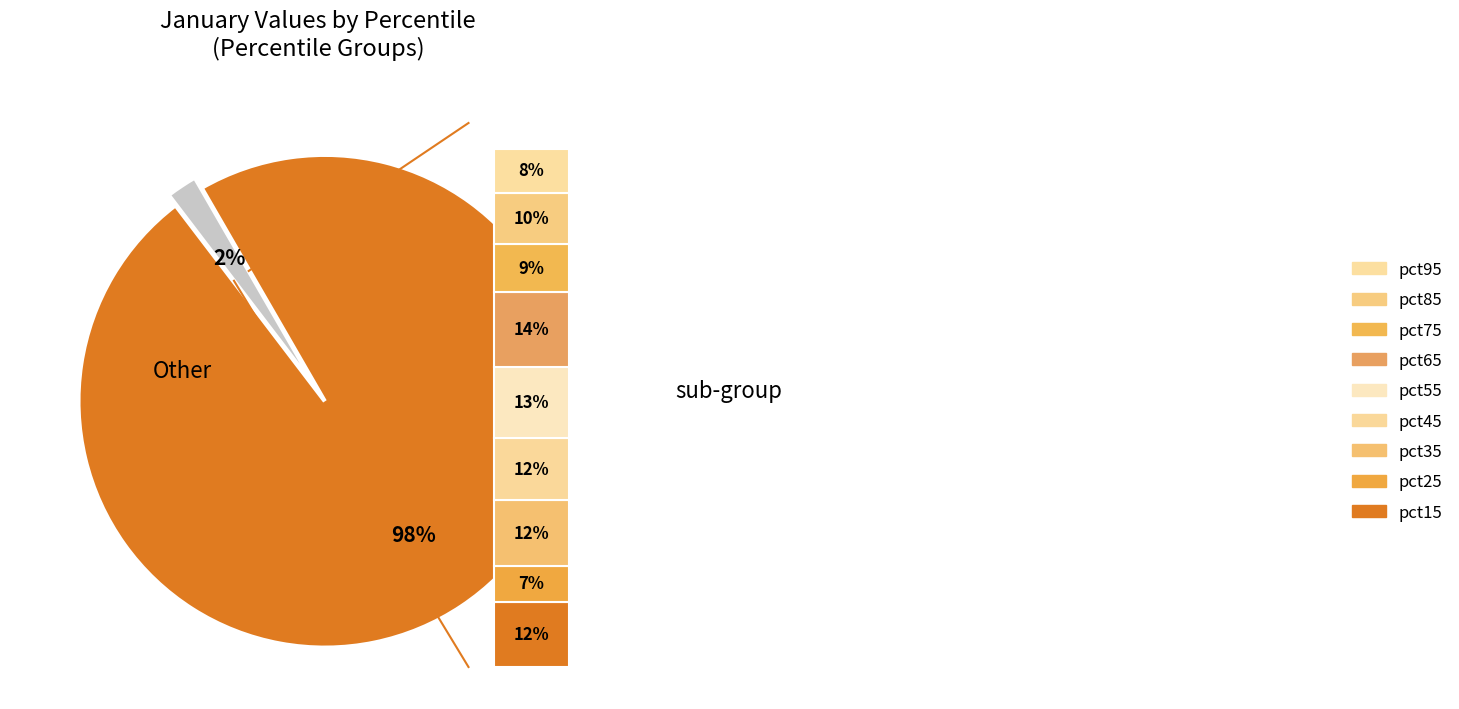

What is the largest slice in the pie chart?

pct65